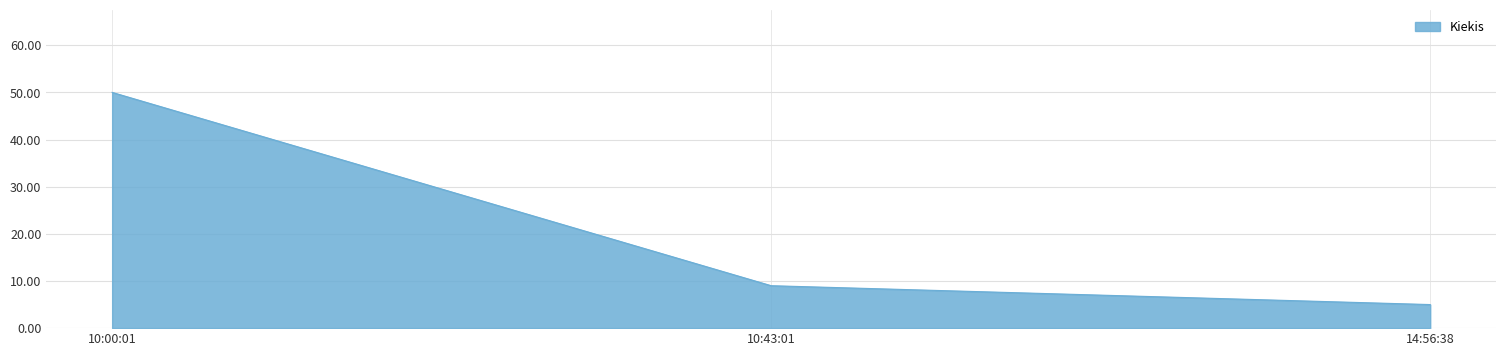

What position from the left is 14:56:38?

3